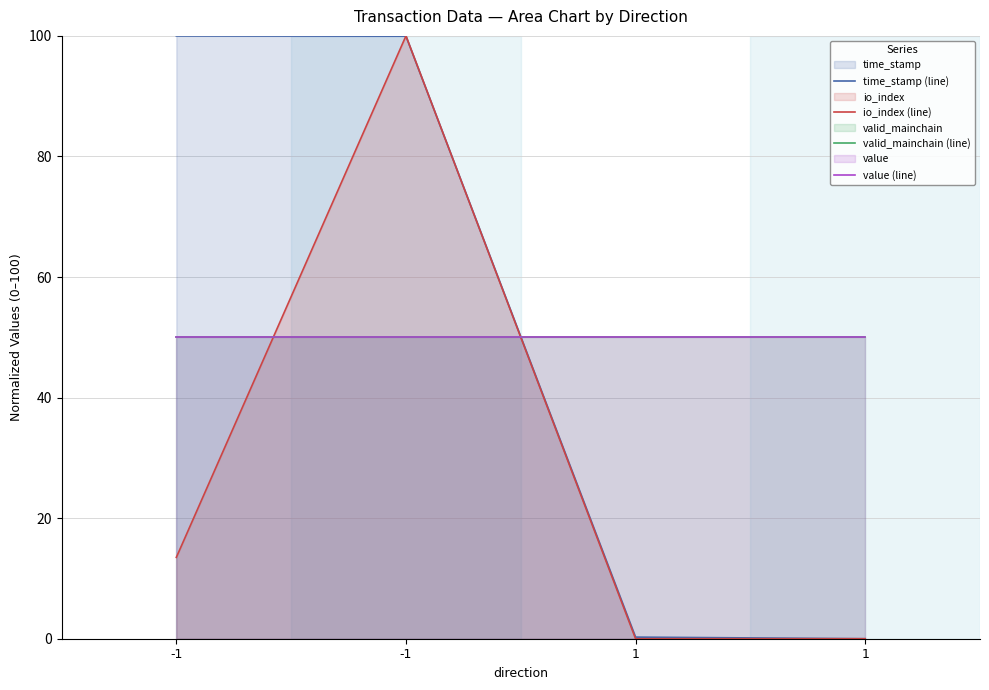

List the labels in order of value (line) value, largest first.

-1, -1, 1, 1